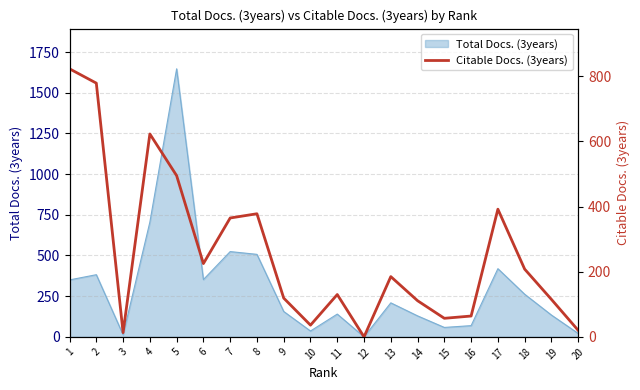

Reading right to left, what are all the values shown in this chart?

20	115	208	392	64	57	111	185	0	130	36	119	378	365	225	495	623	13	779	823